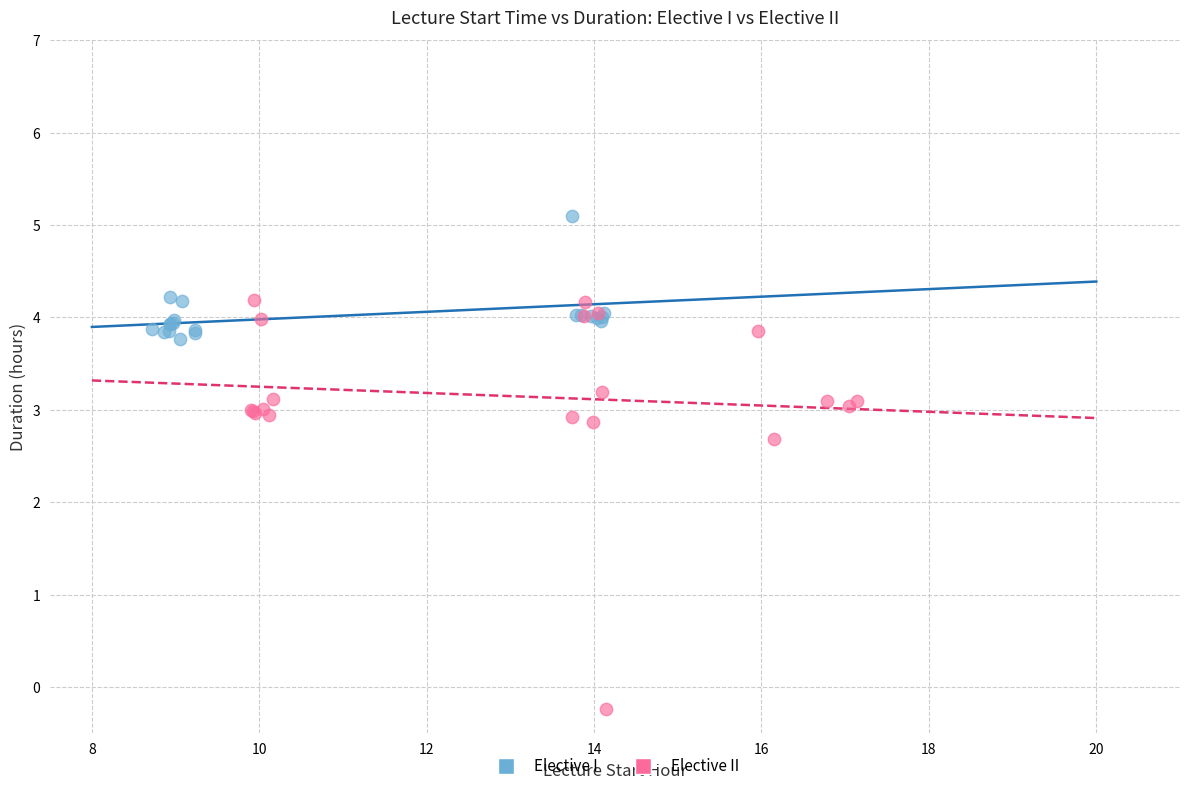

What are all the series names shown in the legend?

Elective I, Elective II